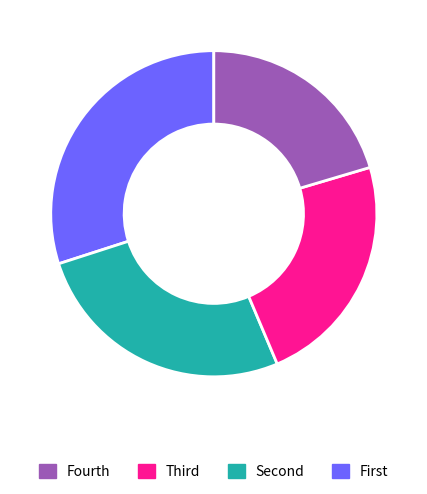

Is there any slice that represents more than half of the pie?

No